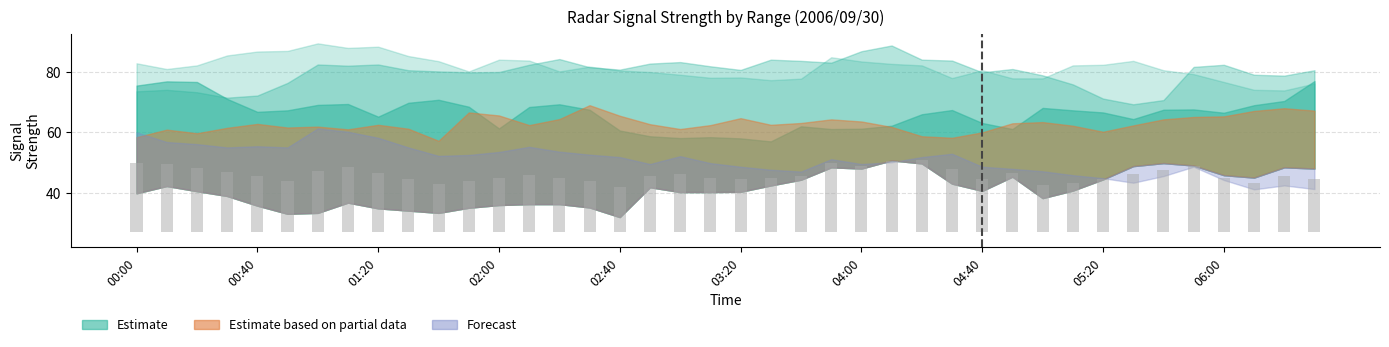

What is the difference between the maximum and minimum values?

8.9